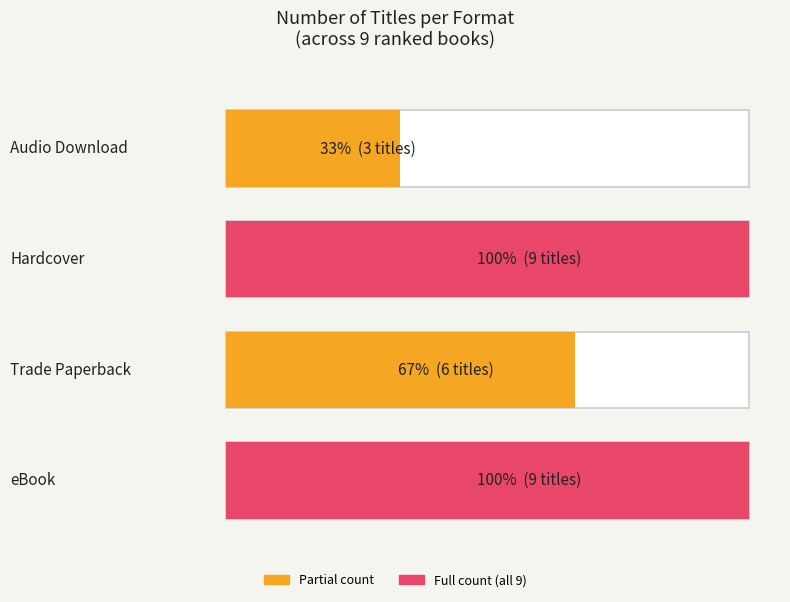

What is the smallest value displayed?

3